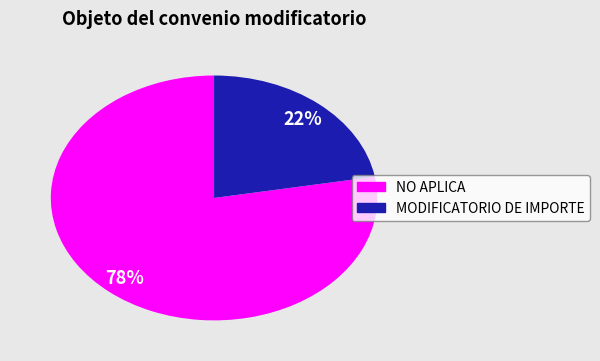

Count the number of slices in the pie.

2